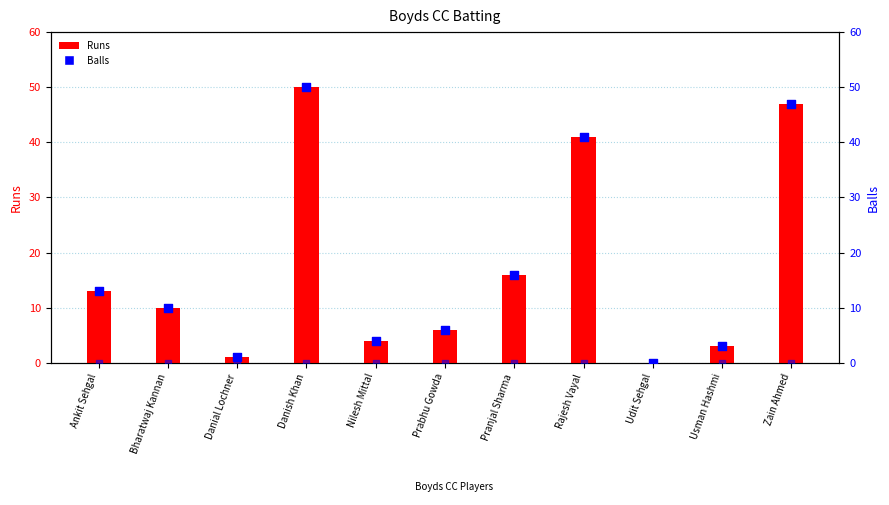

What are all the series names shown in the legend?

Runs, Balls